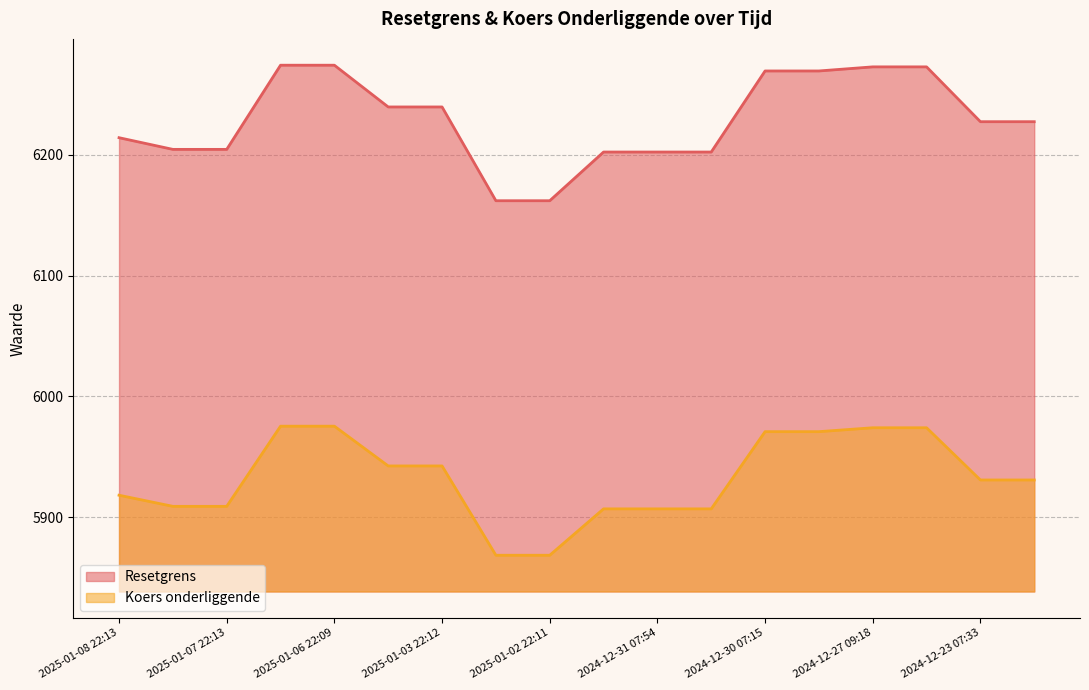

What is the approximate value of Koers onderliggende at 2024-12-23 22:16?

5974.1